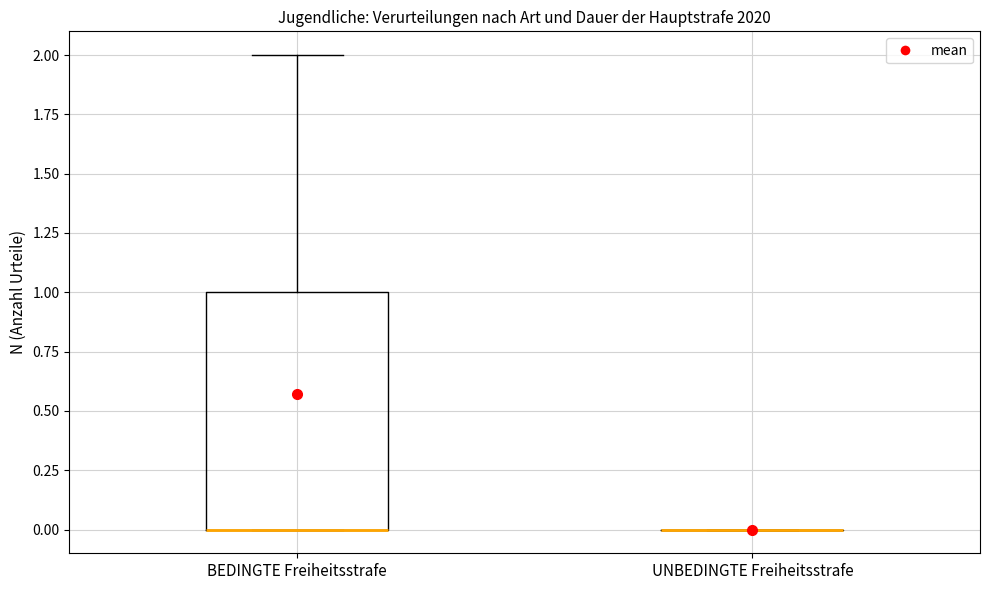

Reading left to right, transcribe this box plot: for each box, give where its median line is, the range the box spans, and where its two whiskers end, as read against the y-axis. The values are not printed on the chart, so give them approximately, as read against the axis.

BEDINGTE Freiheitsstrafe: median 0 (drawn on the box's lower edge), box 0 to 1, whiskers 0 to 2
UNBEDINGTE Freiheitsstrafe: box collapsed to a line at 0, whiskers 0 to 0